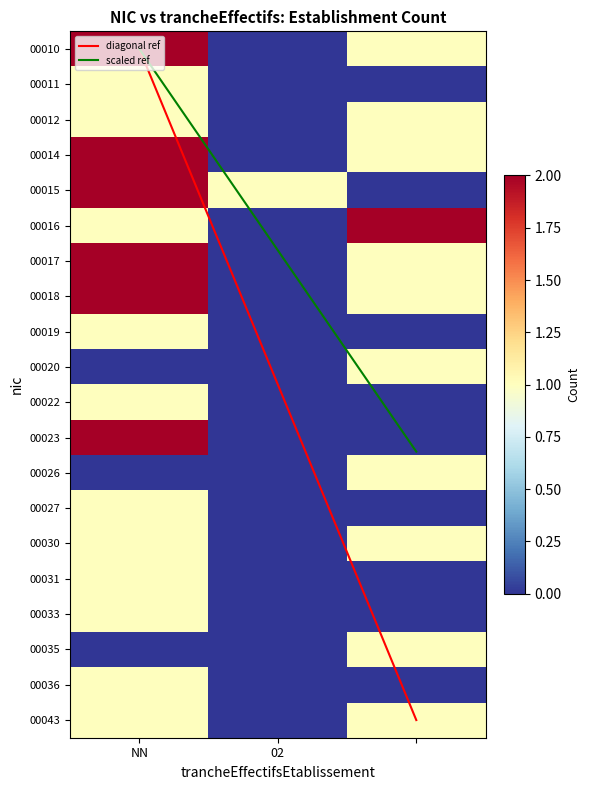

What is the sum of the 00018 values at  and 02?

1